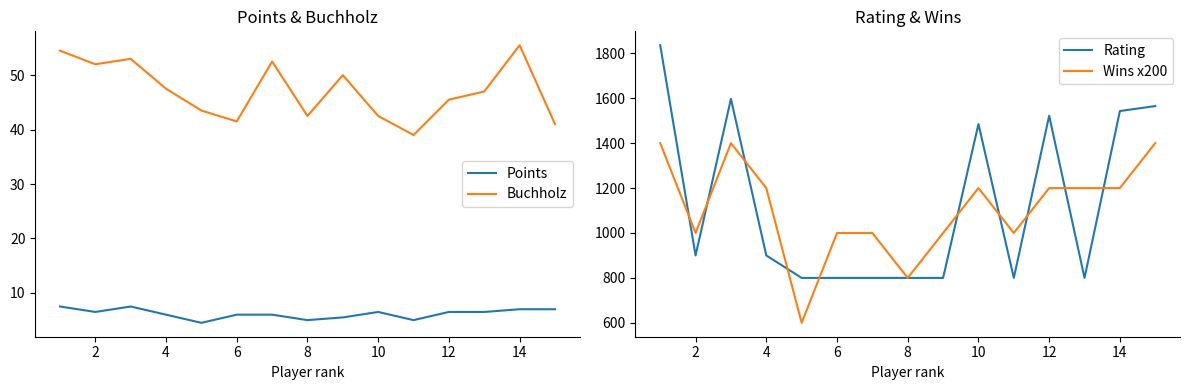

How many lines are shown in the chart?

4